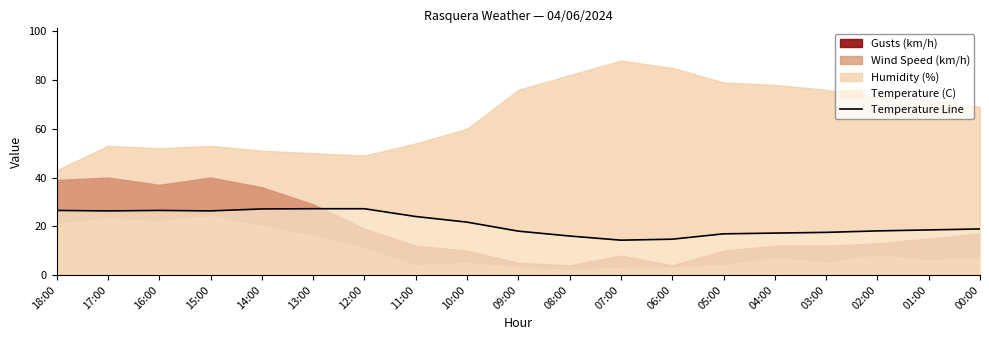

What is the average value?

21.2